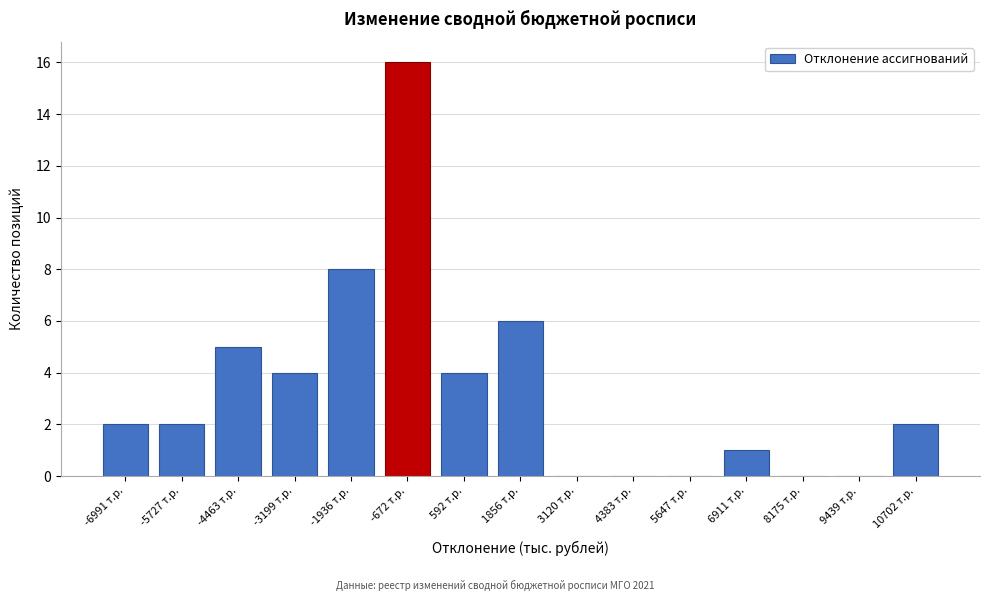

Reading right to left, extract all data points from this chart.

10702 т.р.=2	9439 т.р.=0	8175 т.р.=0	6911 т.р.=1	5647 т.р.=0	4383 т.р.=0	3120 т.р.=0	1856 т.р.=6	592 т.р.=4	-672 т.р.=16	-1936 т.р.=8	-3199 т.р.=4	-4463 т.р.=5	-5727 т.р.=2	-6991 т.р.=2